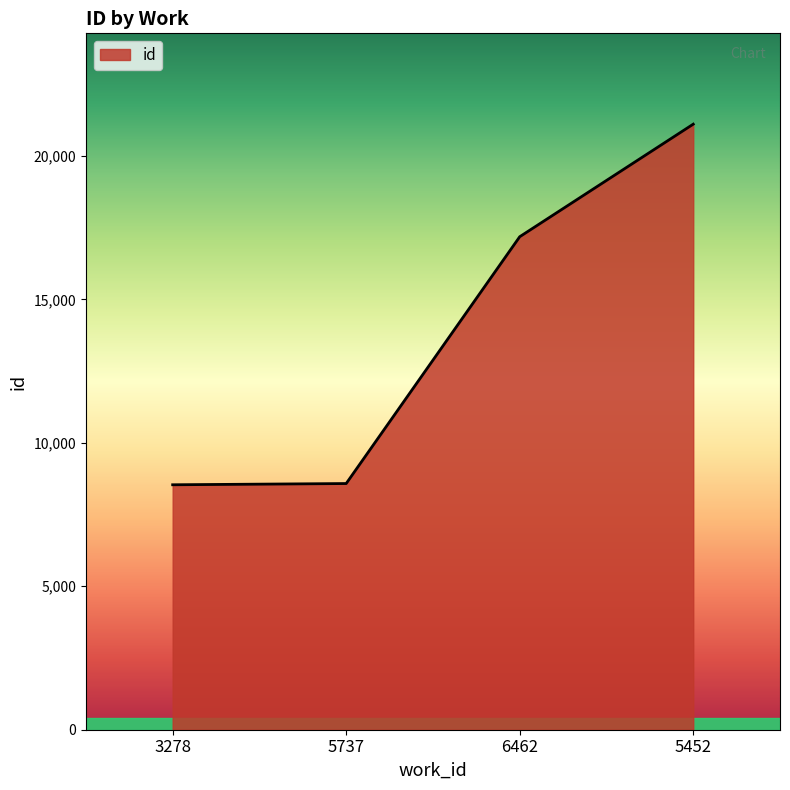

Which category has the highest value across all series?

5452